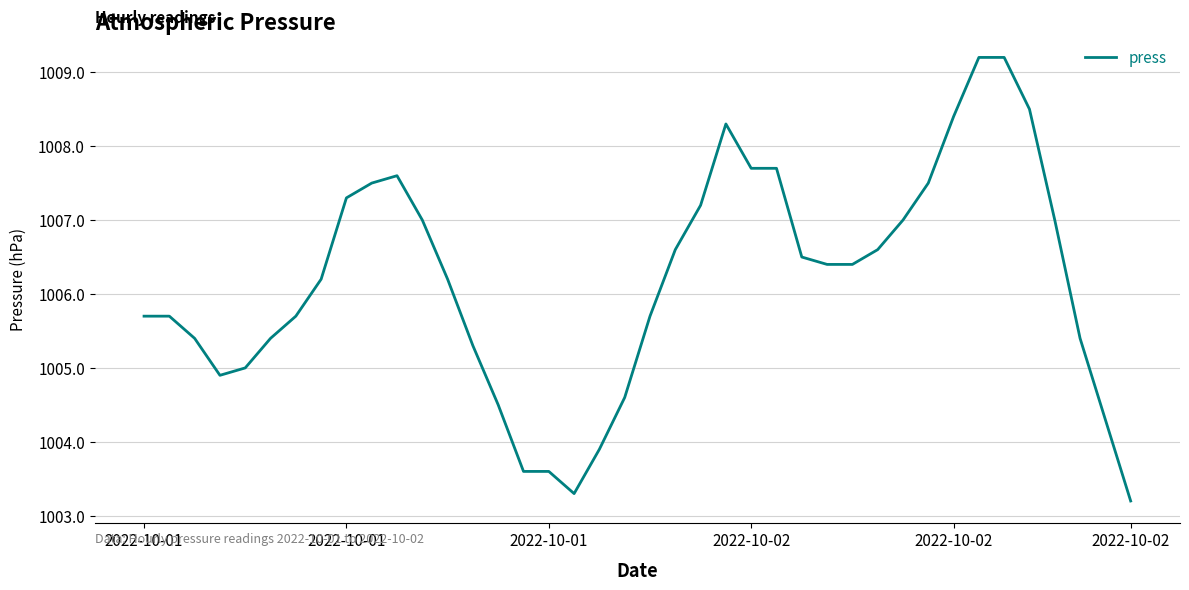

What is the minimum value shown in the chart?

1003.2